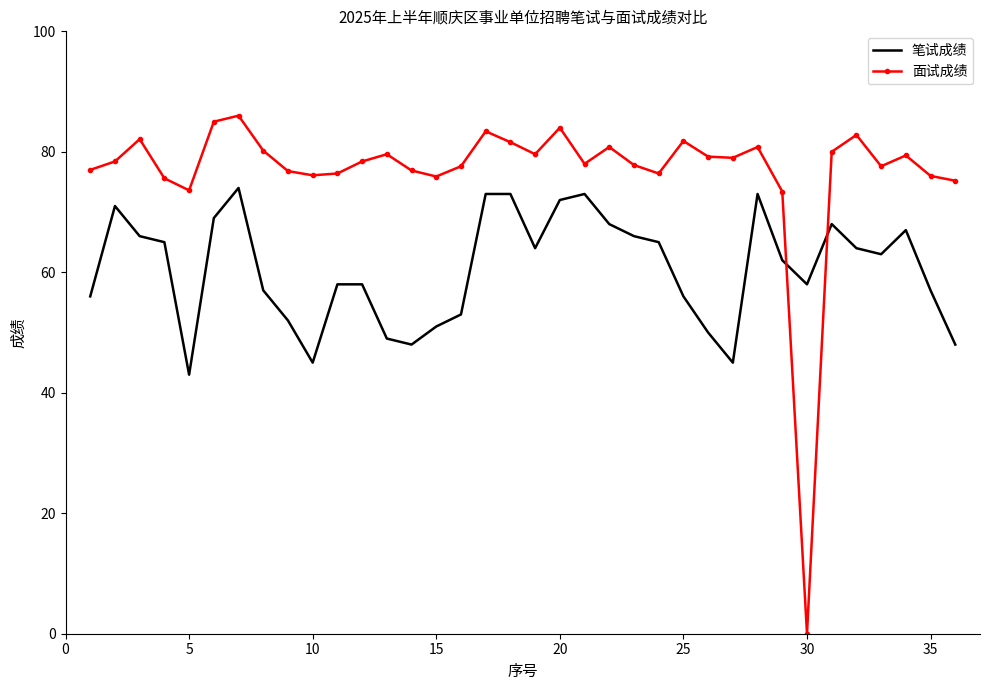

List the series in order of their peak value, highest first.

面试成绩, 笔试成绩